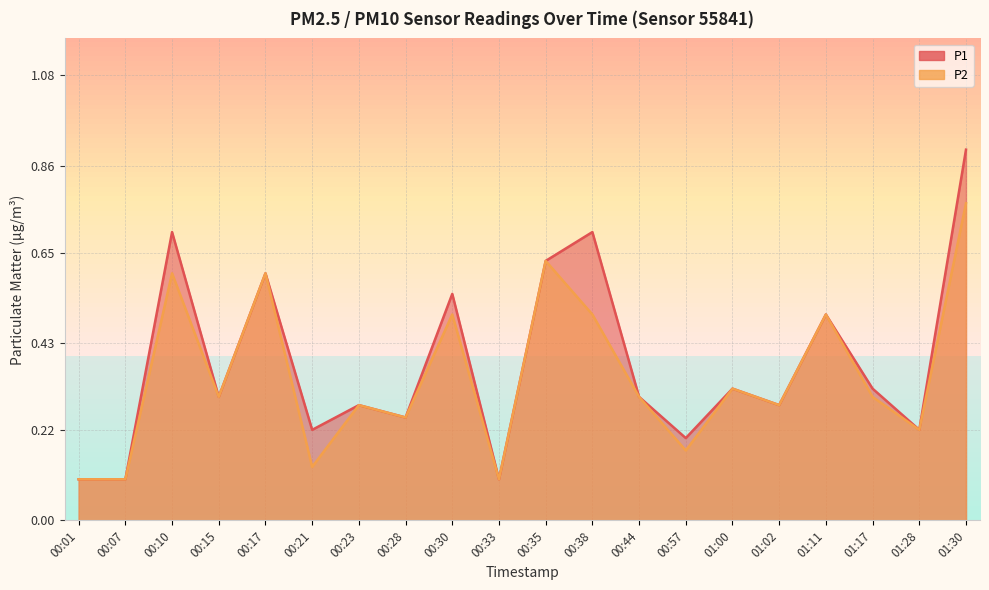

Count the number of data series in this chart.

2